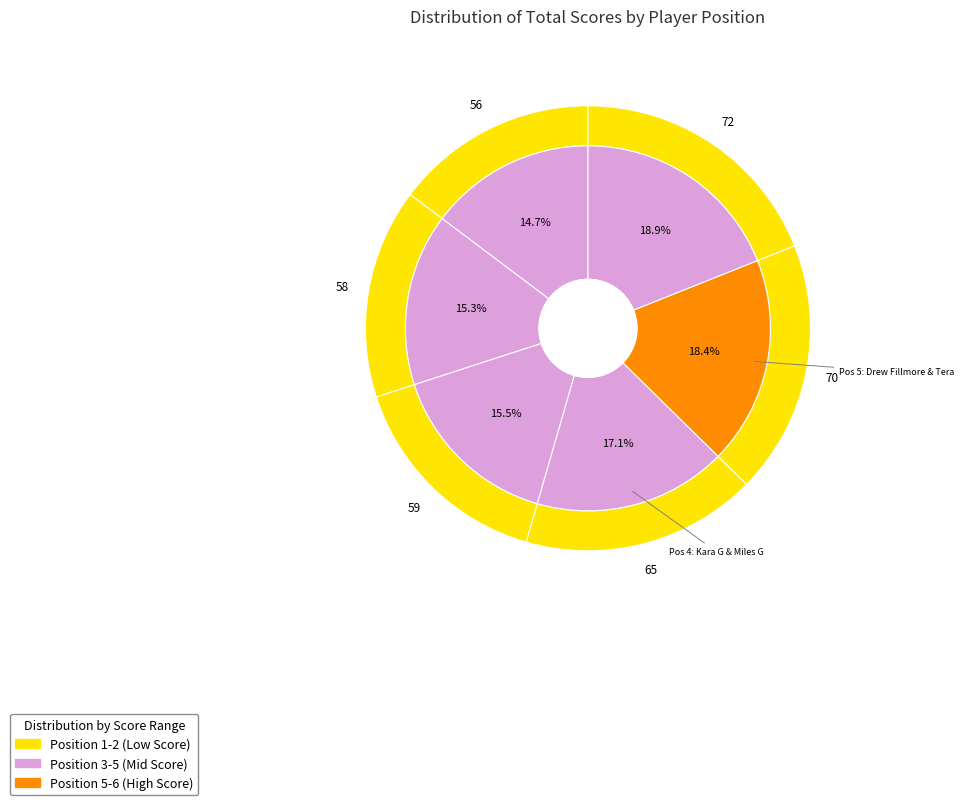

Count the number of slices in the pie.

6